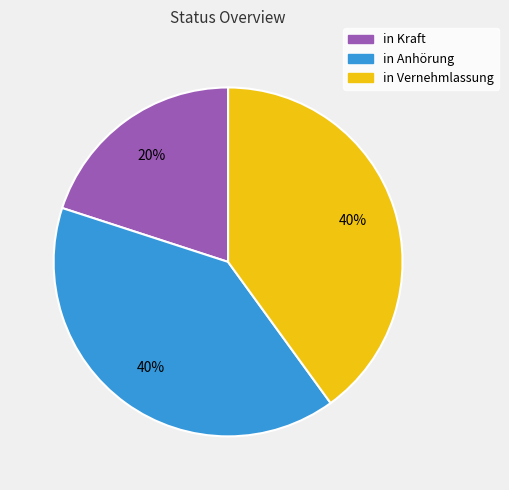

Is it true that in Vernehmlassung is 34% of the pie?

False